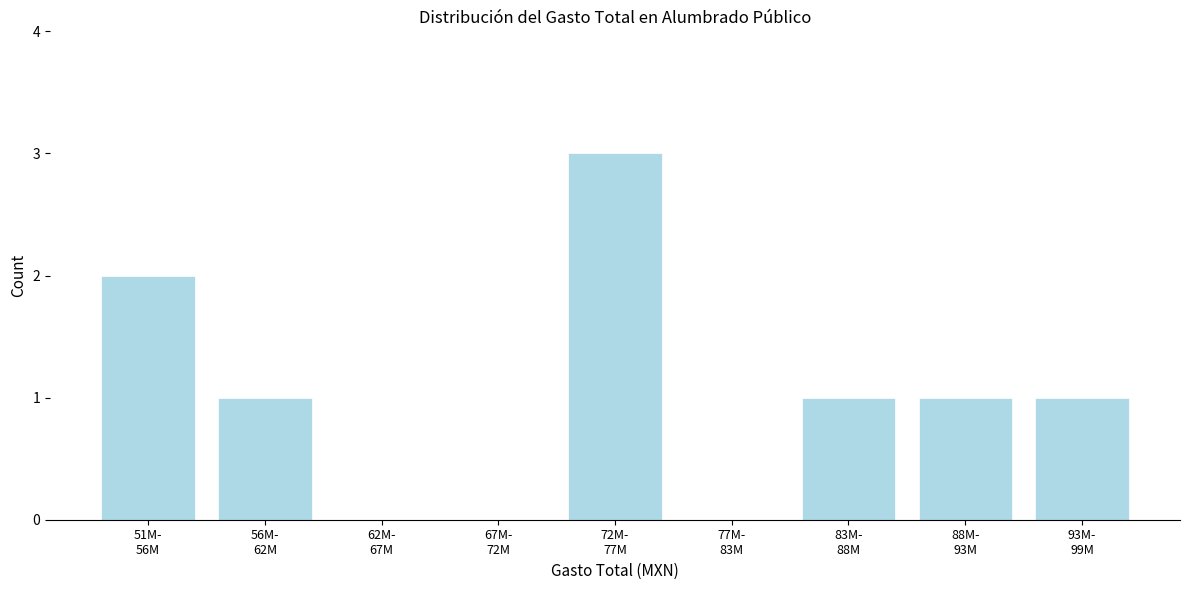

What is the greatest value displayed?

3